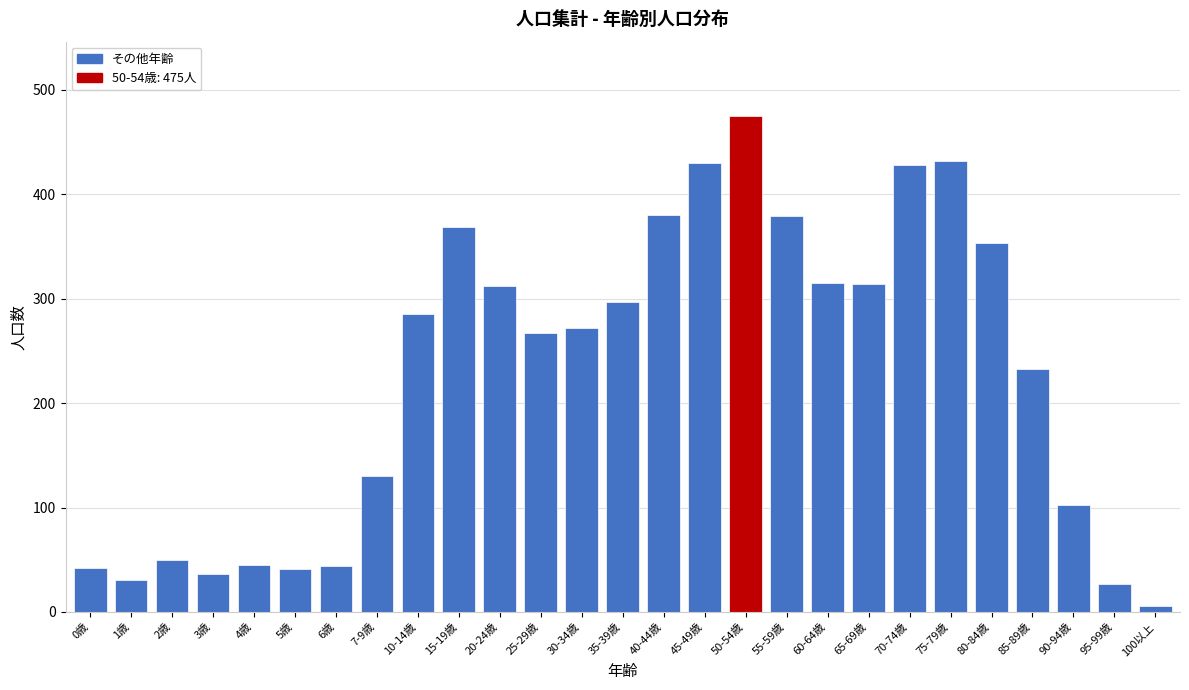

The value at 55-59歳 is 379. True or false?

True